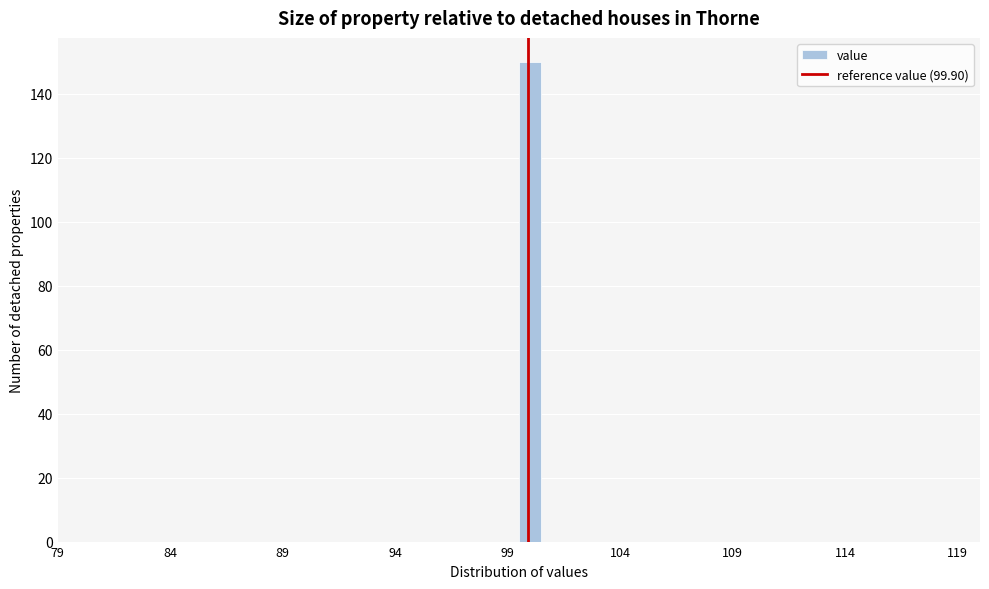

Around what value on the x-axis is the tallest bar? Give the approximate position of its centre, as read against the axis.

100.0